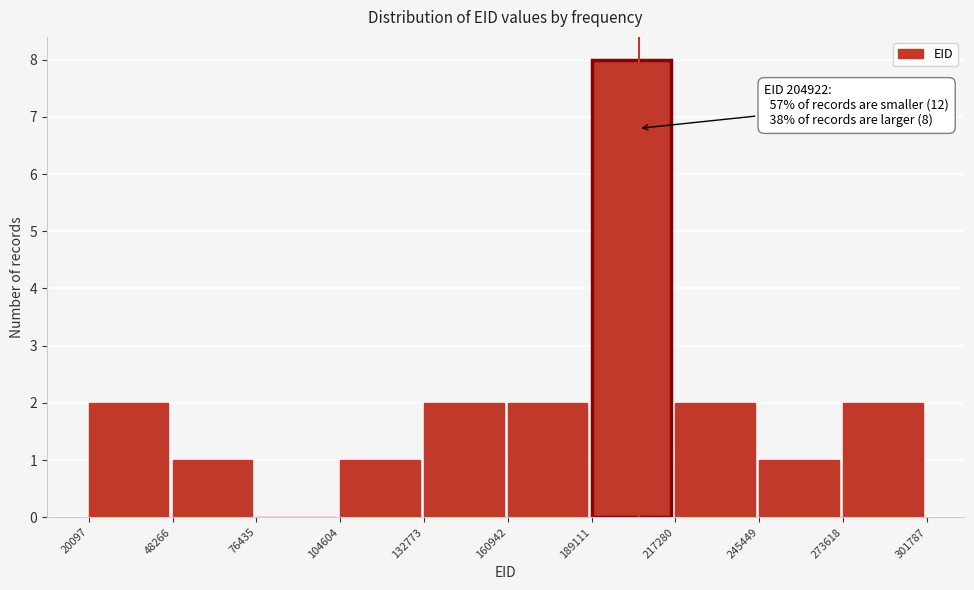

Over which range of the x-axis is the bar tallest?

189111 to 217280